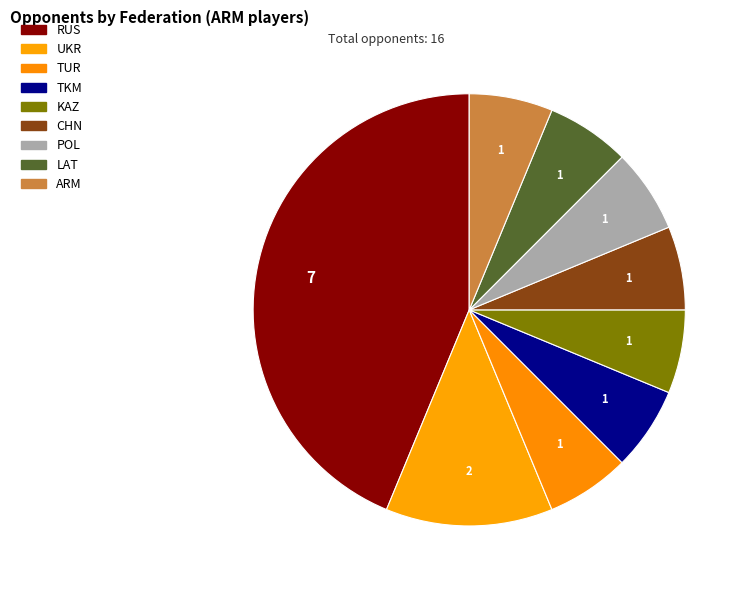

Count the number of slices in the pie.

9